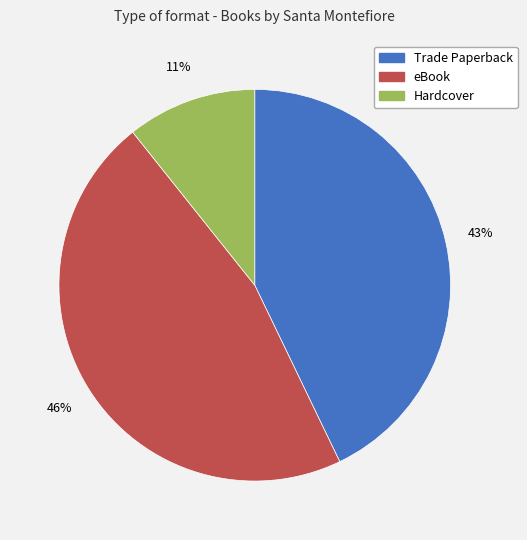

To the nearest percent, what percentage of the pie is Trade Paperback?

43%